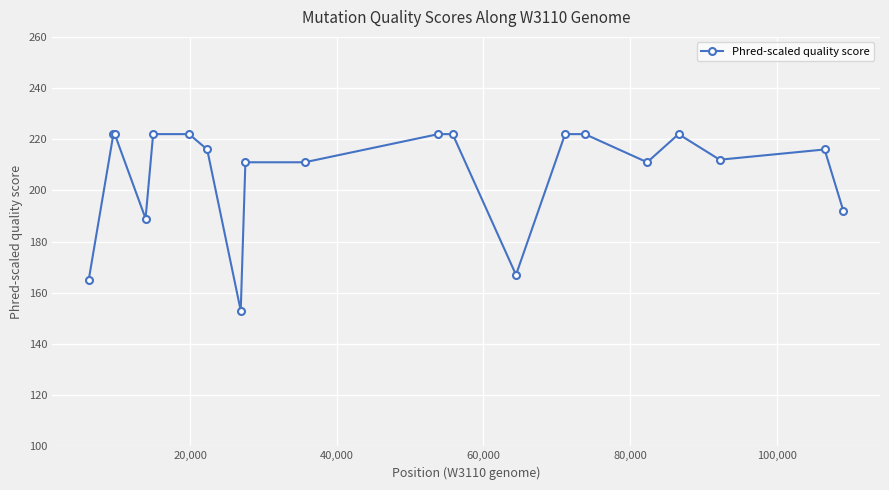

What is the minimum value shown in the chart?

153